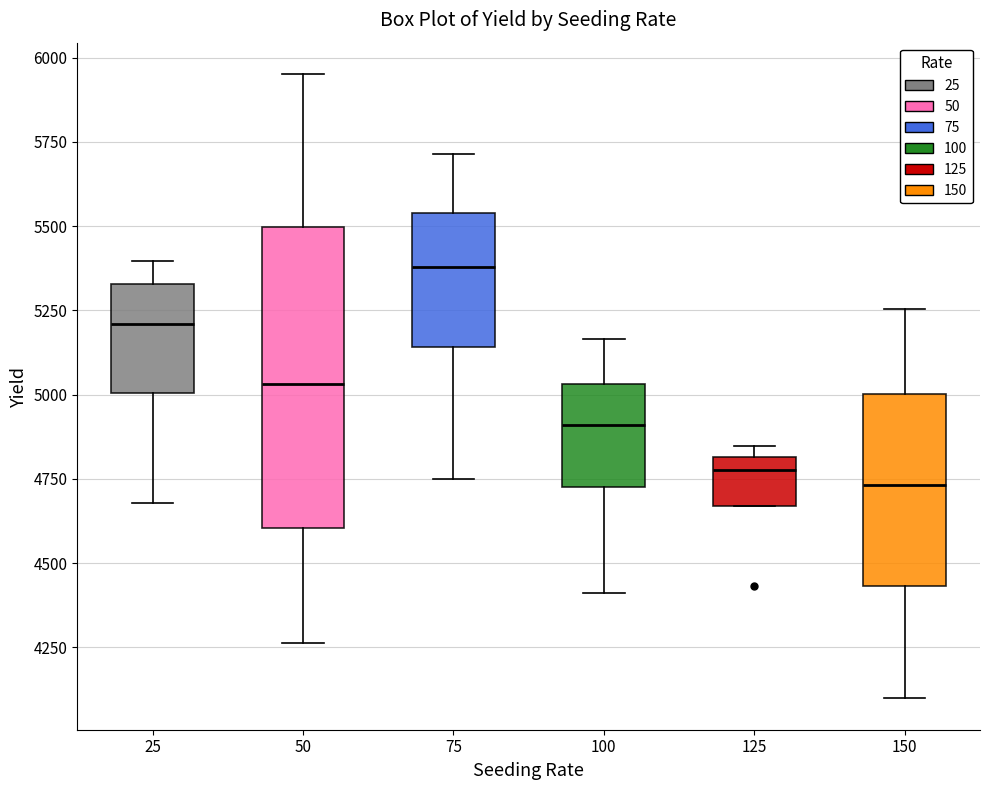

Where is the upper edge of the box at x = 50 on the y-axis? The values are not printed on the chart, so give them approximately, as read against the axis.

5500